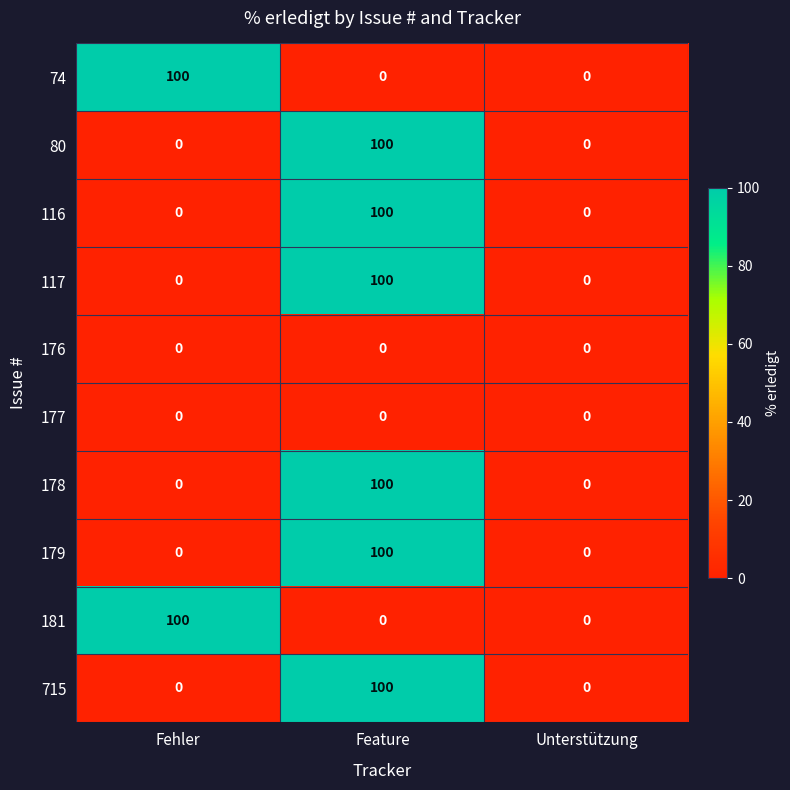

At which category is the sum across all series the highest?

Feature